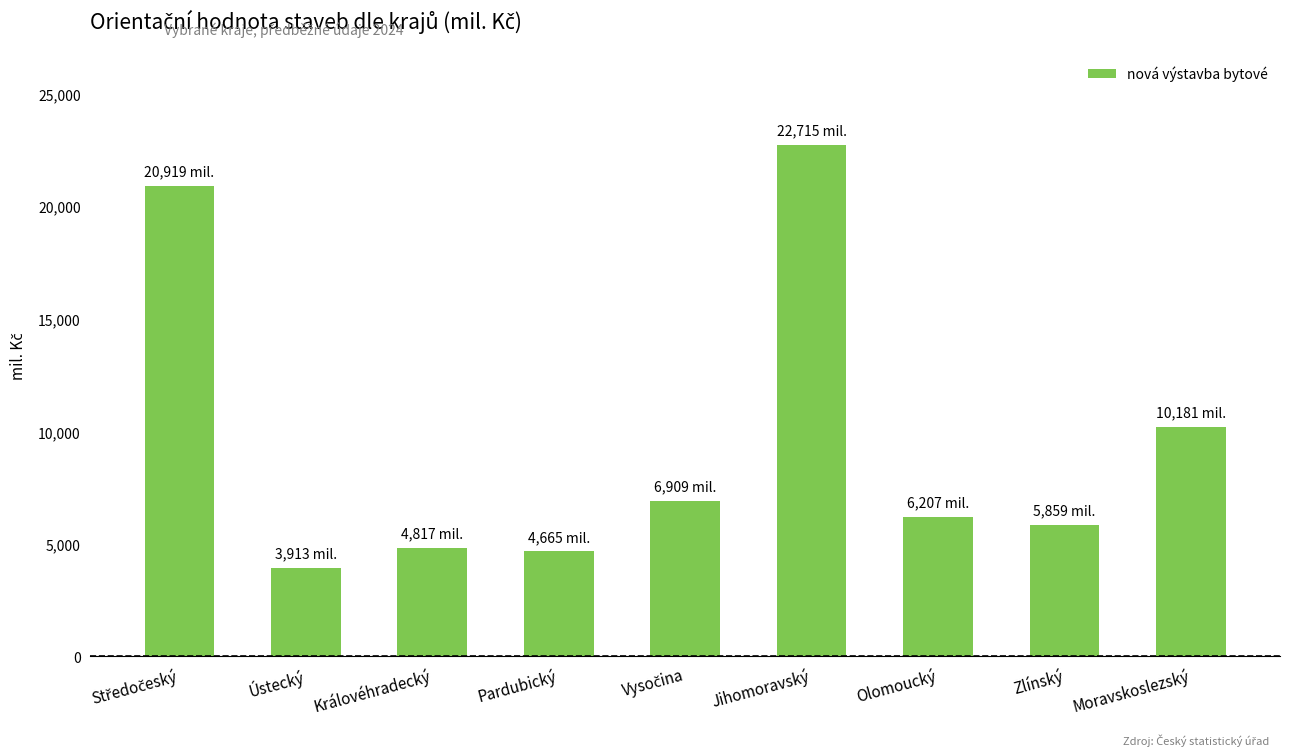

What is the difference between the second highest and second lowest values?

16254